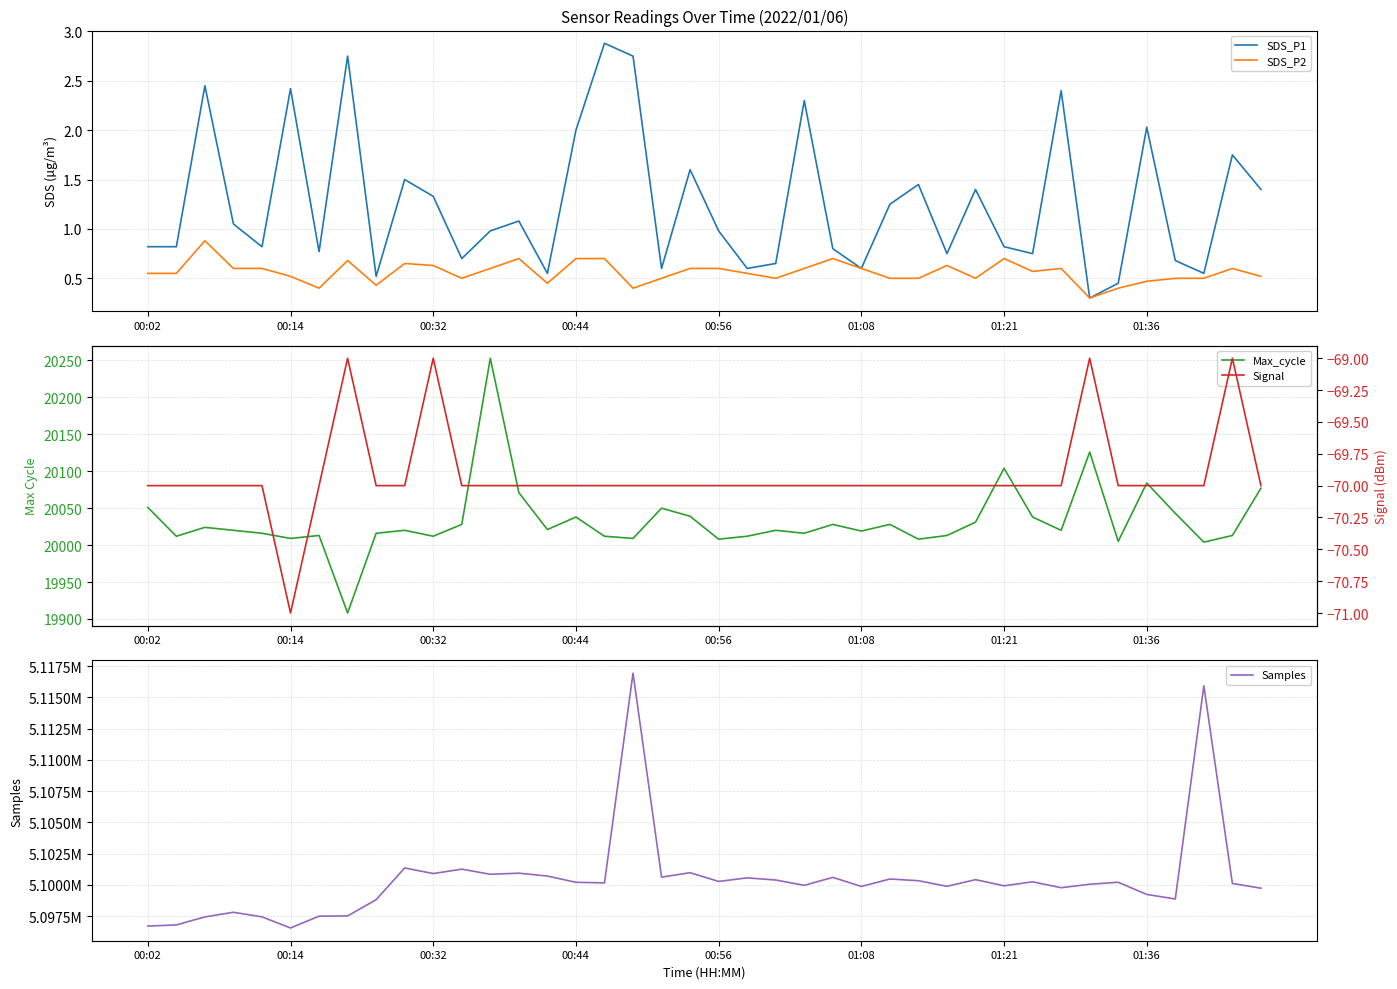

What is the minimum value for SDS_P1?

0.3